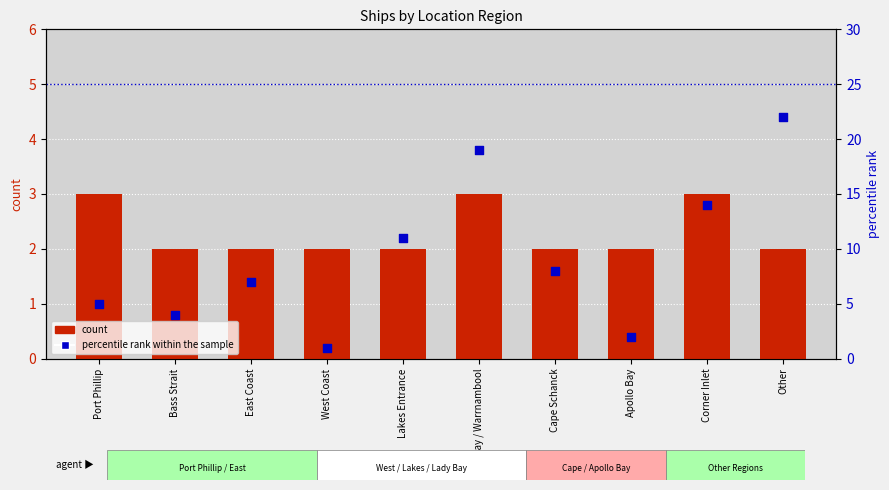

What are all the series names shown in the legend?

count, percentile rank within the sample